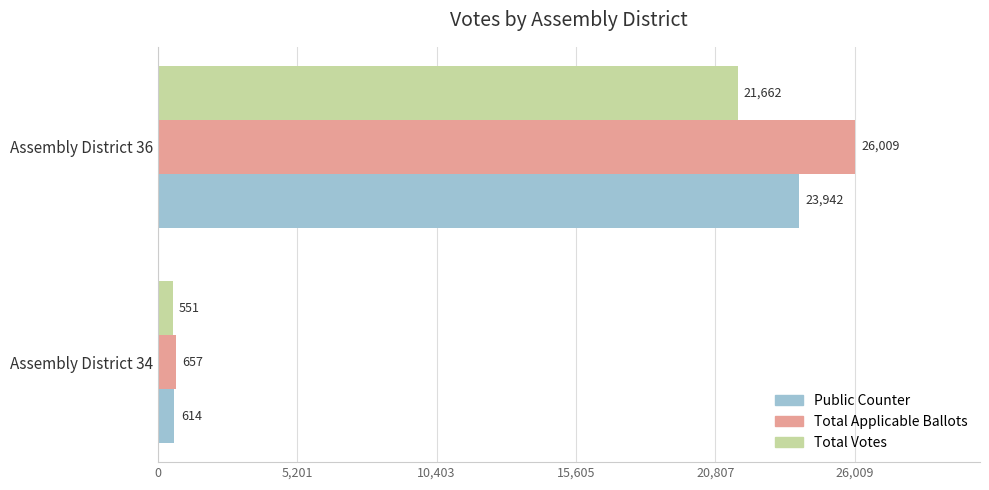

Rank the categories by Total Applicable Ballots value from lowest to highest.

Assembly District 34, Assembly District 36